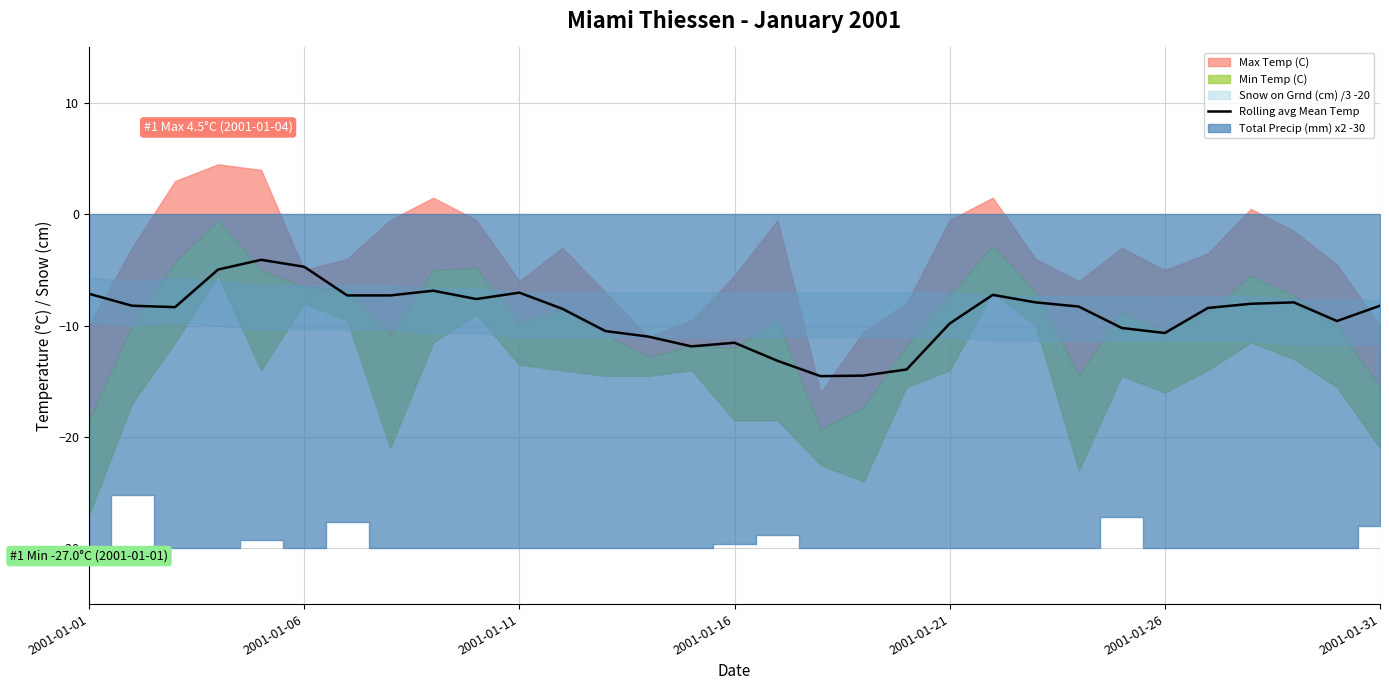

Is it true that Rolling avg Mean Temp equals -10.6 at 2001-01-26?

True